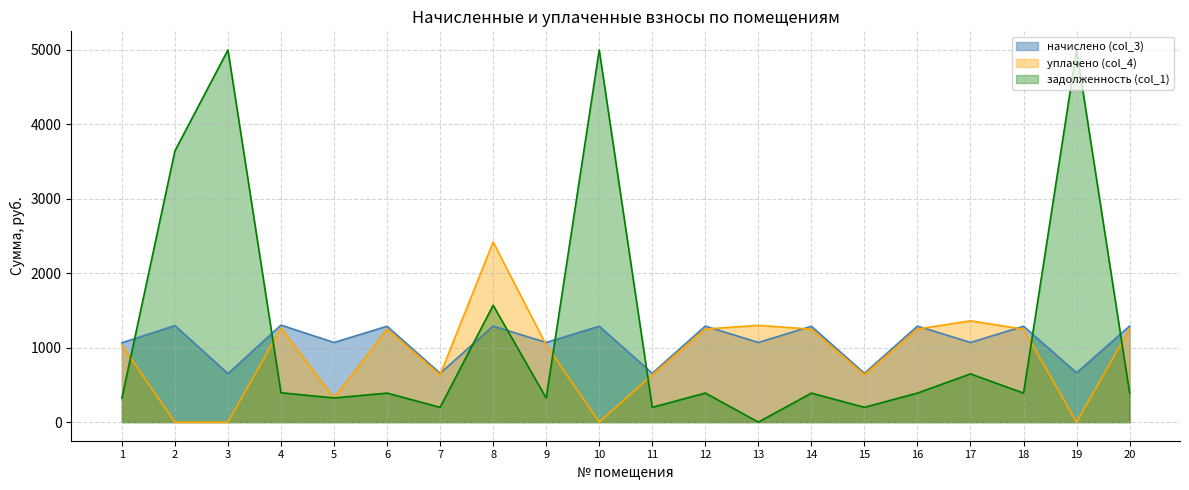

Between which two adjacent categories do задолженность (col_1) and начислено (col_3) first intersect?

1 and 2